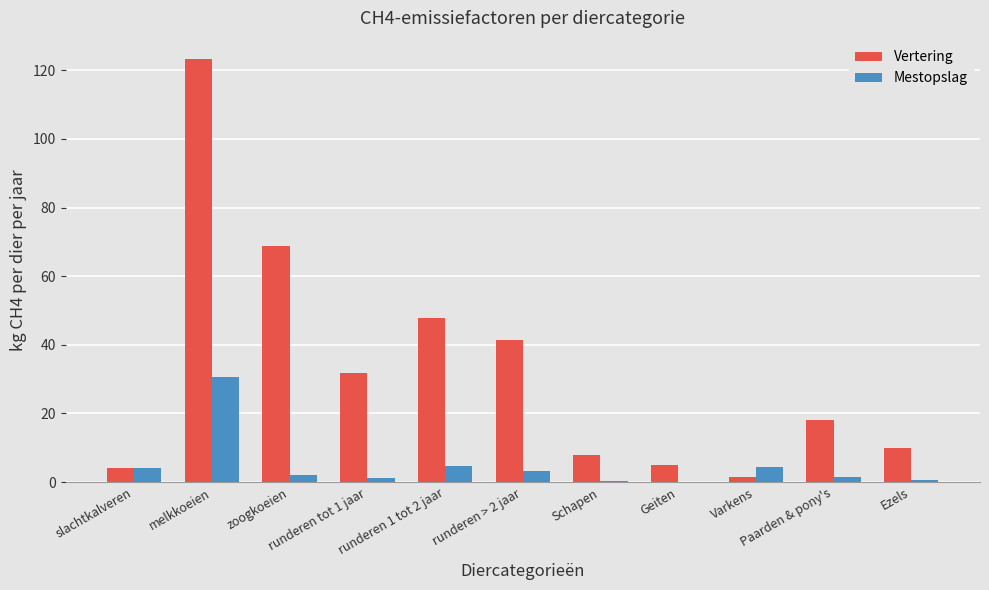

What is the highest value of the Mestopslag series?

30.6